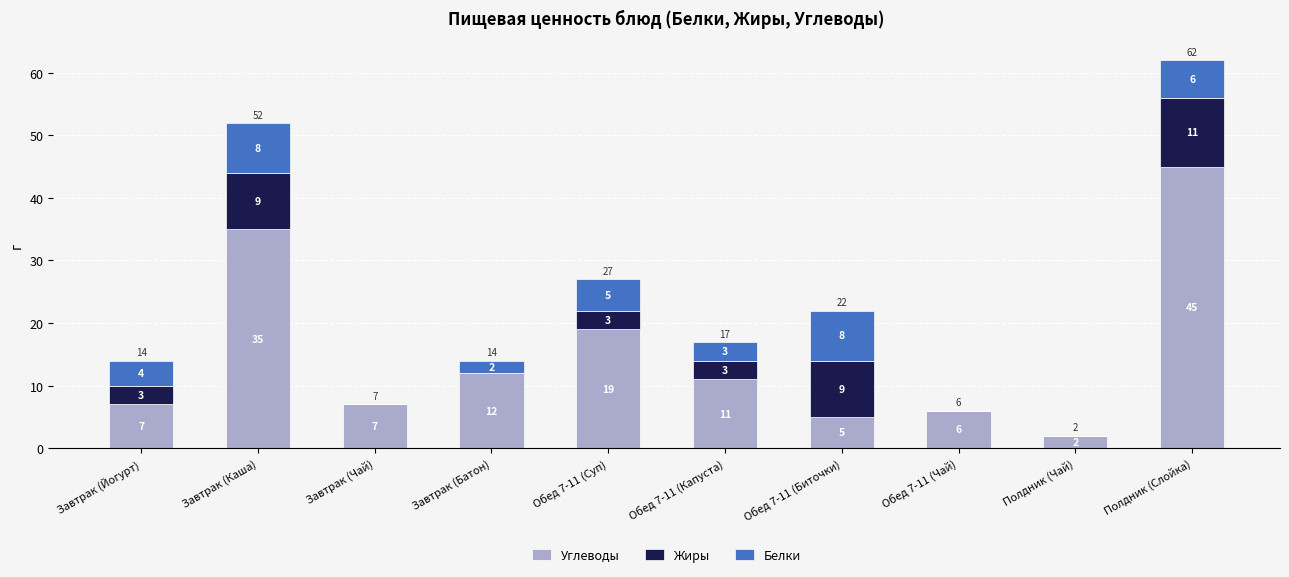

How many data points does each series have?

10